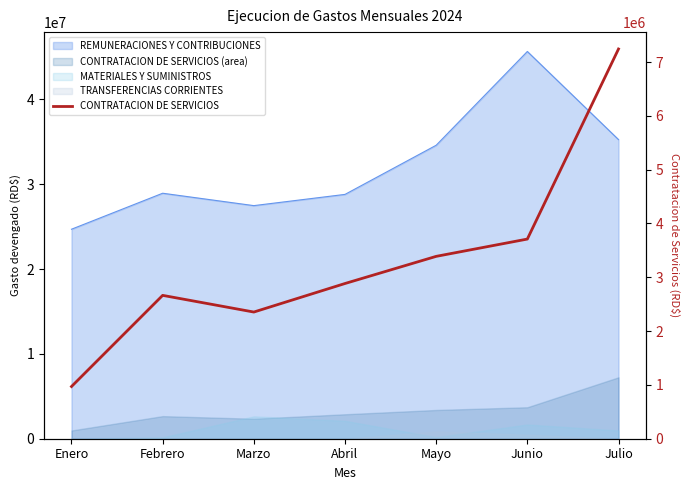

What is the smallest value displayed?

970006.8